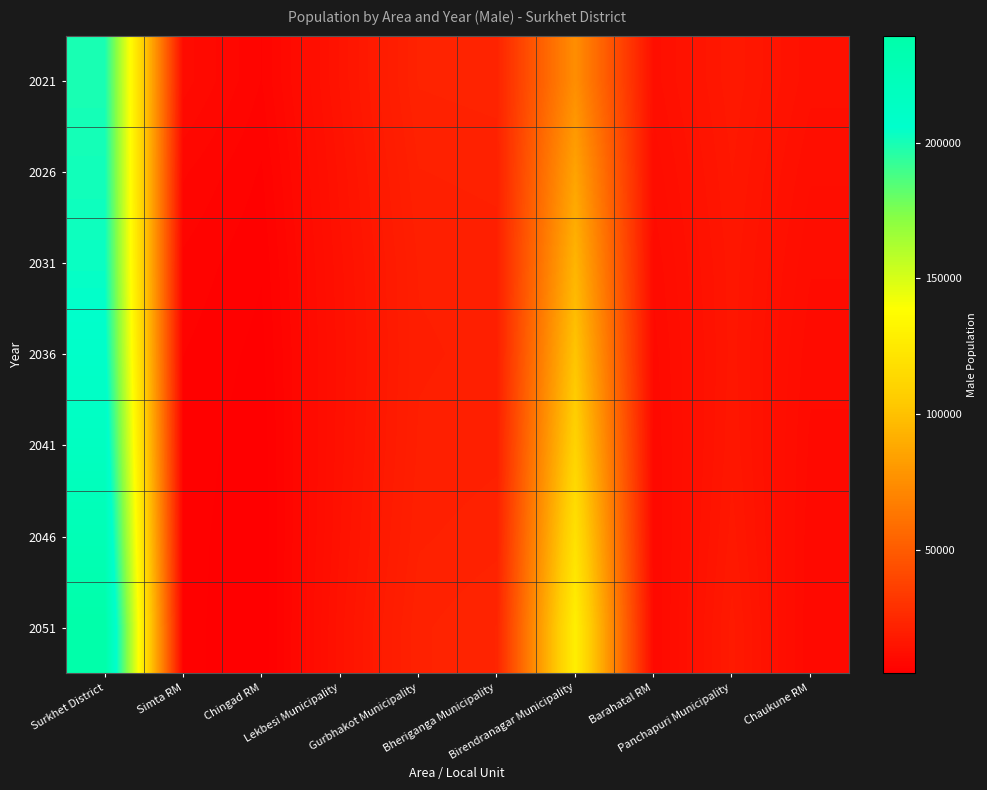

Reading left to right, what are all the values shown in this chart?

2021: Surkhet District=199409	Simta RM=10586	Chingad RM=7347	Lekbesi Municipality=14839	Gurbhakot Municipality=22153	Bheriganga Municipality=22506	Birendranagar Municipality=75036	Barahatal RM=12431	Panchapuri Municipality=17198	Chaukune RM=13219
2026: Surkhet District=201162	Simta RM=8456	Chingad RM=6350	Lekbesi Municipality=14116	Gurbhakot Municipality=21102	Bheriganga Municipality=21439	Birendranagar Municipality=85512	Barahatal RM=11351	Panchapuri Municipality=16596	Chaukune RM=12116
2031: Surkhet District=203180	Simta RM=7171	Chingad RM=5665	Lekbesi Municipality=13540	Gurbhakot Municipality=20320	Bheriganga Municipality=20668	Birendranagar Municipality=93920	Barahatal RM=10401	Panchapuri Municipality=16121	Chaukune RM=11192
2036: Surkhet District=208046	Simta RM=6481	Chingad RM=5215	Lekbesi Municipality=13288	Gurbhakot Municipality=20084	Bheriganga Municipality=20484	Birendranagar Municipality=101973	Barahatal RM=9758	Panchapuri Municipality=15976	Chaukune RM=10448
2041: Surkhet District=216132	Simta RM=6139	Chingad RM=4907	Lekbesi Municipality=13426	Gurbhakot Municipality=20363	Bheriganga Municipality=20844	Birendranagar Municipality=110342	Barahatal RM=9444	Panchapuri Municipality=16261	Chaukune RM=9930
2046: Surkhet District=226932	Simta RM=5988	Chingad RM=4707	Lekbesi Municipality=13786	Gurbhakot Municipality=20967	Bheriganga Municipality=21699	Birendranagar Municipality=119389	Barahatal RM=9295	Panchapuri Municipality=16928	Chaukune RM=9588
2051: Surkhet District=239368	Simta RM=5929	Chingad RM=4634	Lekbesi Municipality=14339	Gurbhakot Municipality=21849	Bheriganga Municipality=23001	Birendranagar Municipality=128758	Barahatal RM=9255	Panchapuri Municipality=17808	Chaukune RM=9337